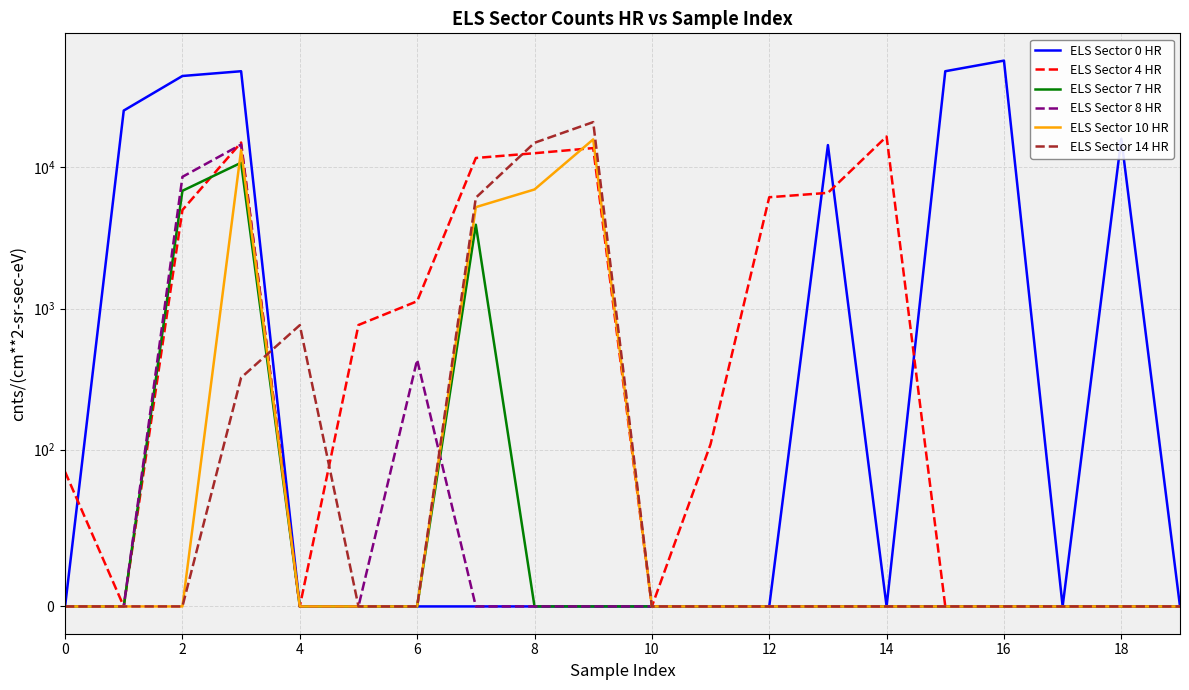

List the series in order of their peak value, highest first.

ELS Sector 0 HR, ELS Sector 14 HR, ELS Sector 4 HR, ELS Sector 10 HR, ELS Sector 8 HR, ELS Sector 7 HR